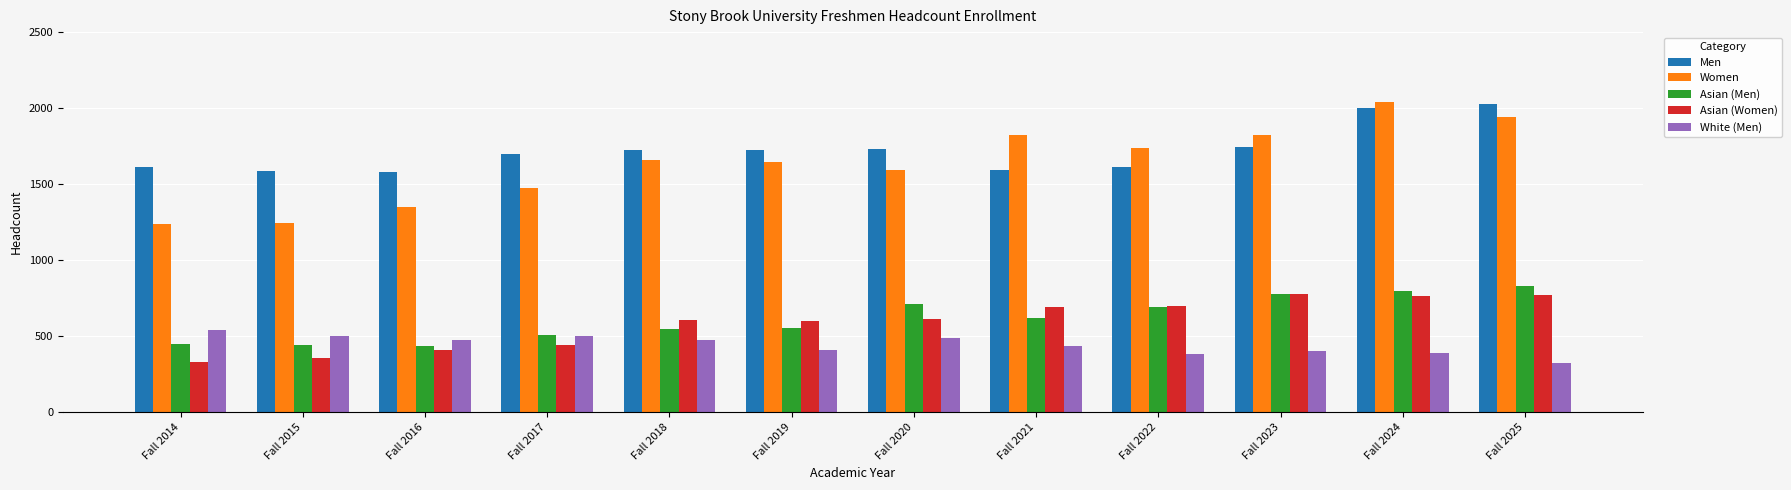

Which series has the largest total across all categories?

Men